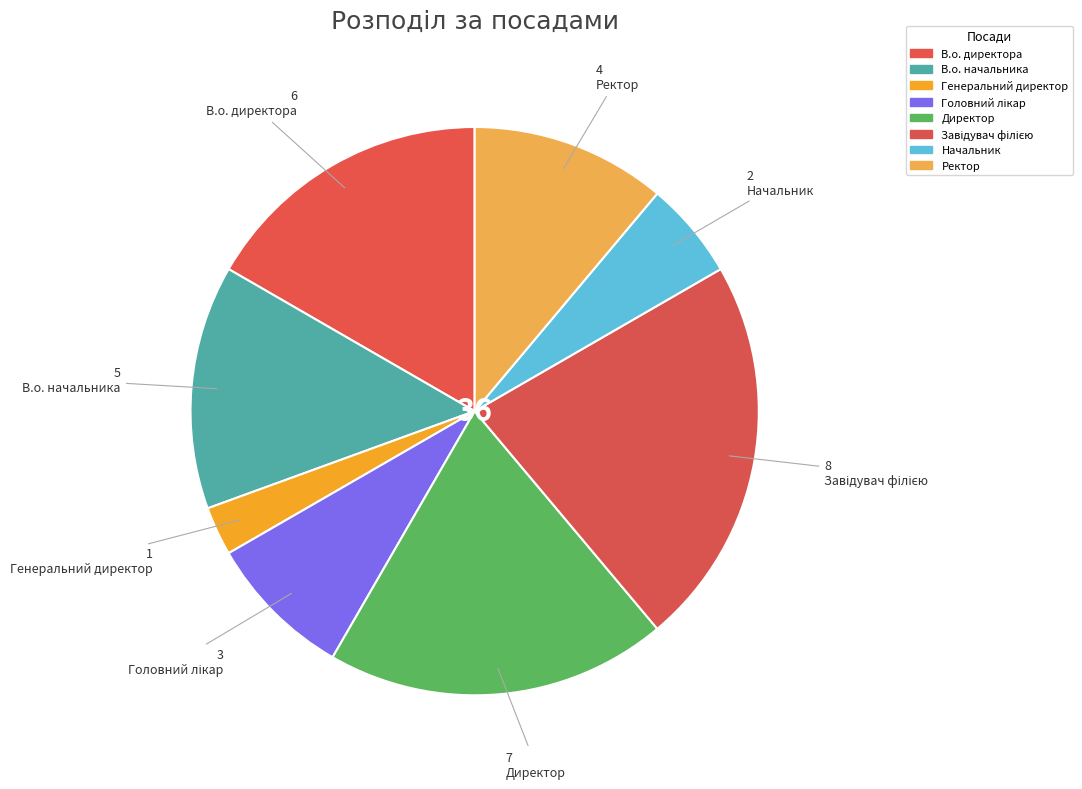

Count the number of slices in the pie.

8